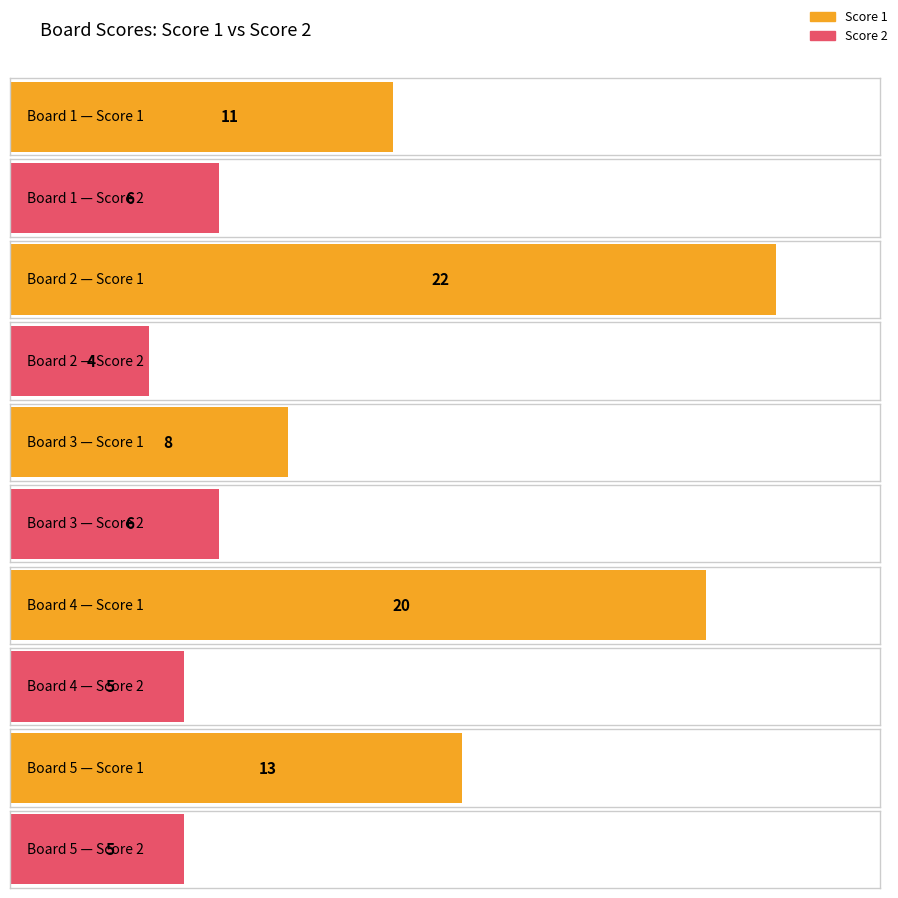

At which label does Score 1 first exceed 13?

Board 2